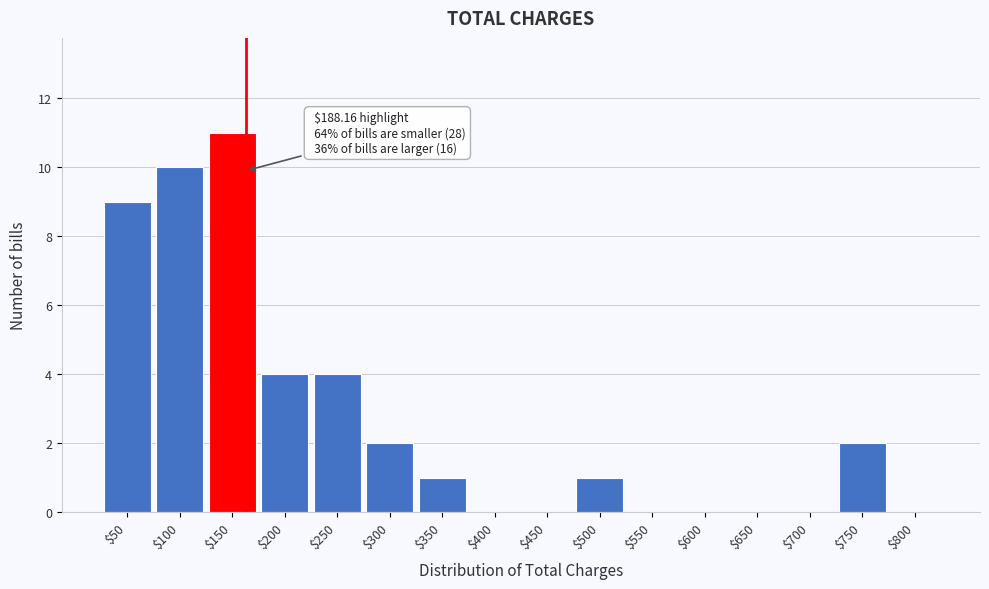

What is the sum of all values?

44